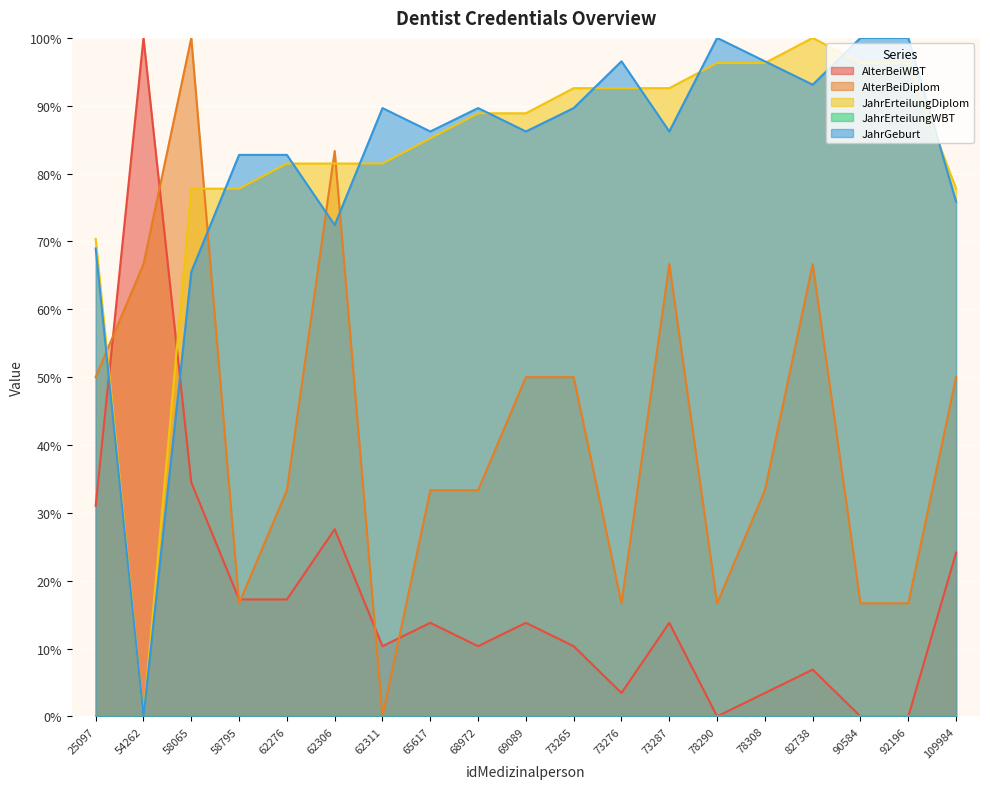

Reading left to right, what are all the values shown in this chart?

AlterBeiWBT: 31.0	100.0	34.5	17.2	17.2	27.6	10.3	13.8	10.3	13.8	10.3	3.4	13.8	0.0	3.4	6.9	0.0	0.0	24.1
AlterBeiDiplom: 50.0	66.7	100.0	16.7	33.3	83.3	0.0	33.3	33.3	50.0	50.0	16.7	66.7	16.7	33.3	66.7	16.7	16.7	50.0
JahrErteilungDiplom: 70.4	0.0	77.8	77.8	81.5	81.5	81.5	85.2	88.9	88.9	92.6	92.6	92.6	96.3	96.3	100.0	96.3	96.3	77.8
JahrGeburt: 69.0	0.0	65.5	82.8	82.8	72.4	89.7	86.2	89.7	86.2	89.7	96.6	86.2	100.0	96.6	93.1	100.0	100.0	75.9